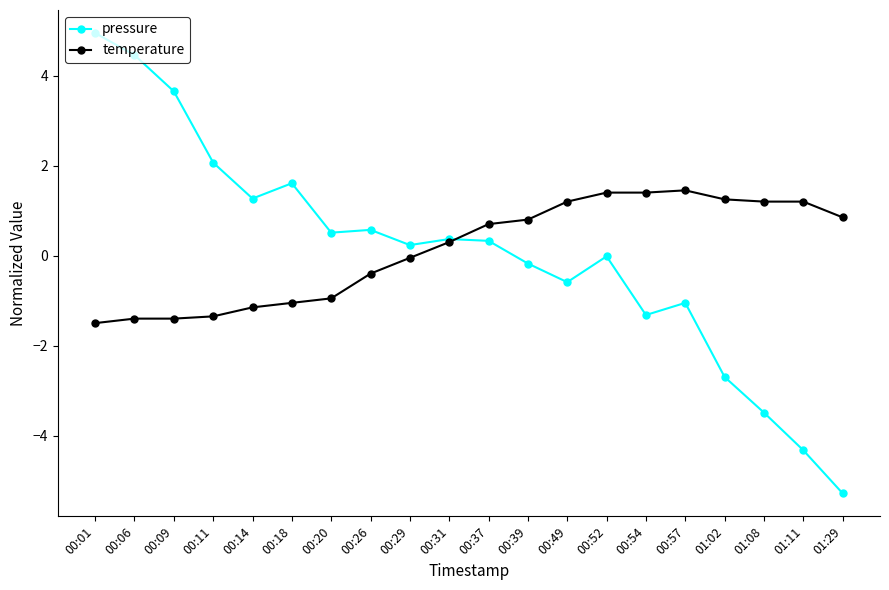

What is the label of the 6th point from the right?

00:54